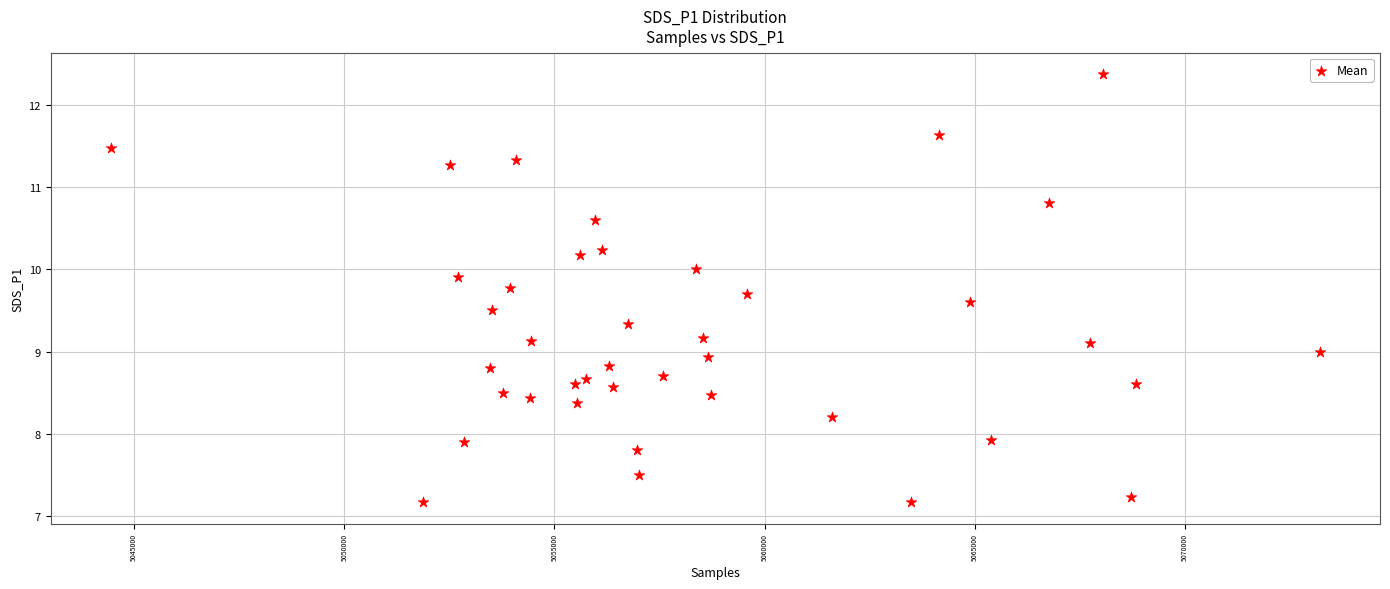

What is the range of Y values (max minus min)?

5.2